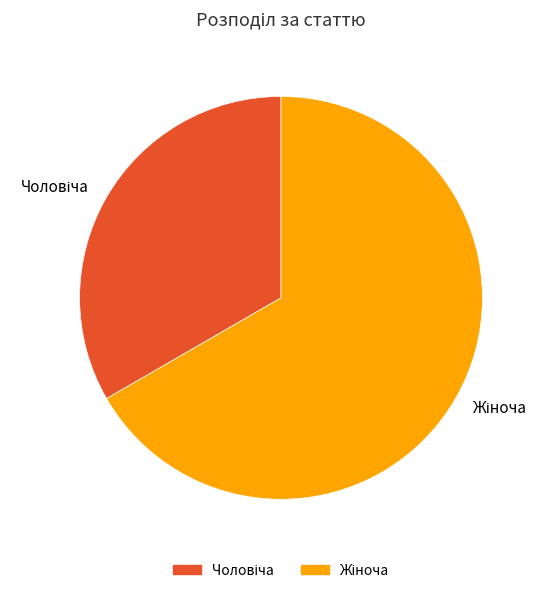

How many slices are in this pie chart?

2